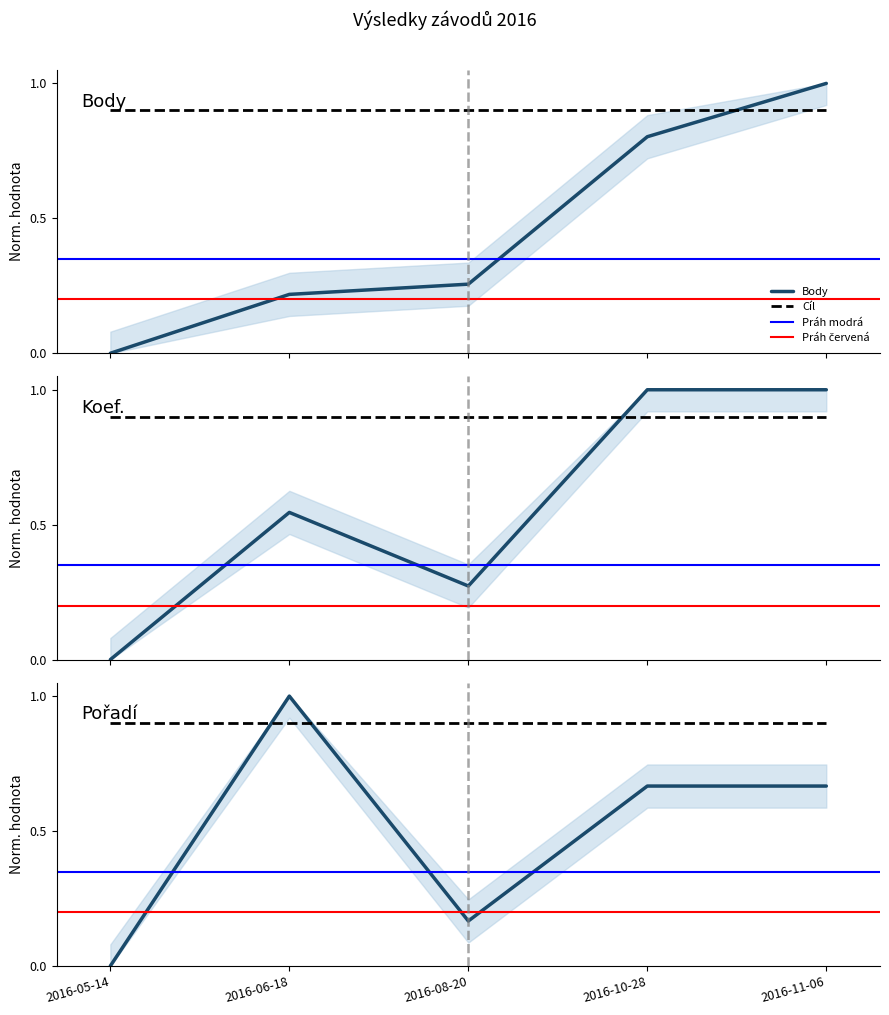

Which series has the widest spread of values?

Body